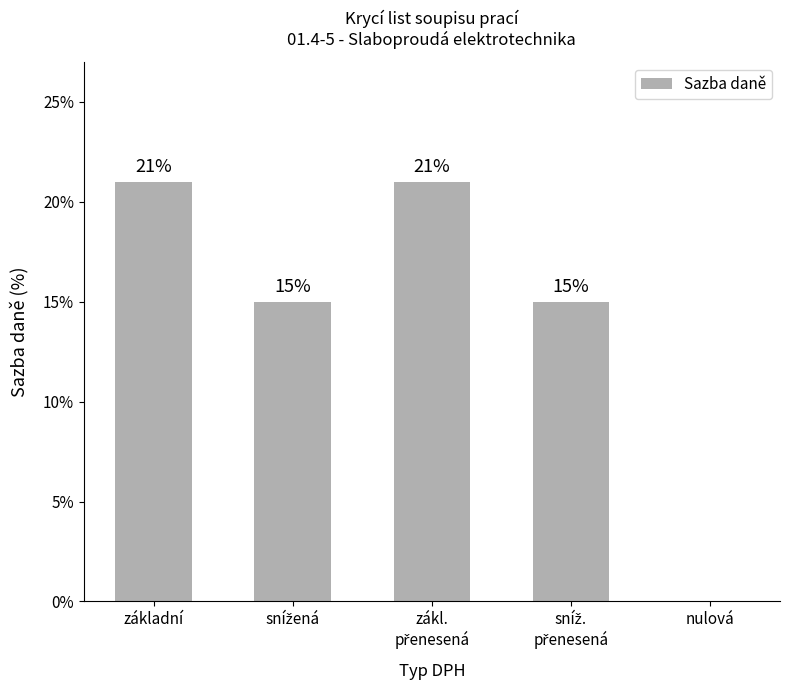

Rank the categories by value from highest to lowest.

základní, zákl.
přenesená, snížená, sníž.
přenesená, nulová